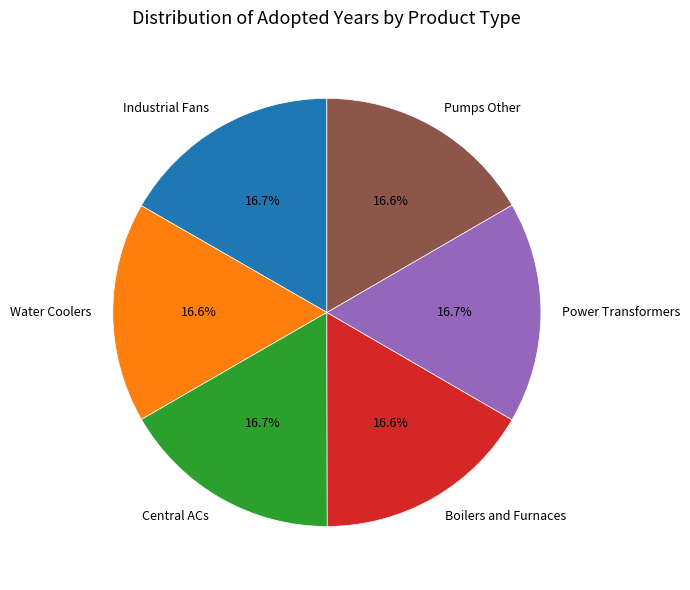

What percentage is NOT represented by Power Transformers?

83.3%